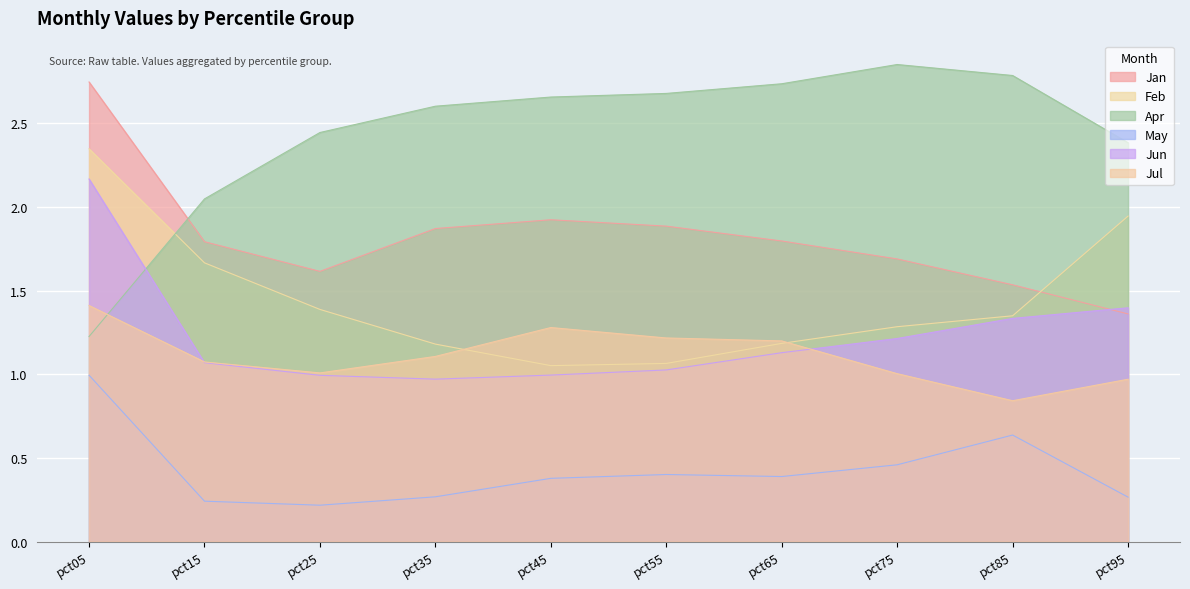

What is the sum of the Jan values at pct15 and pct75?

3.5